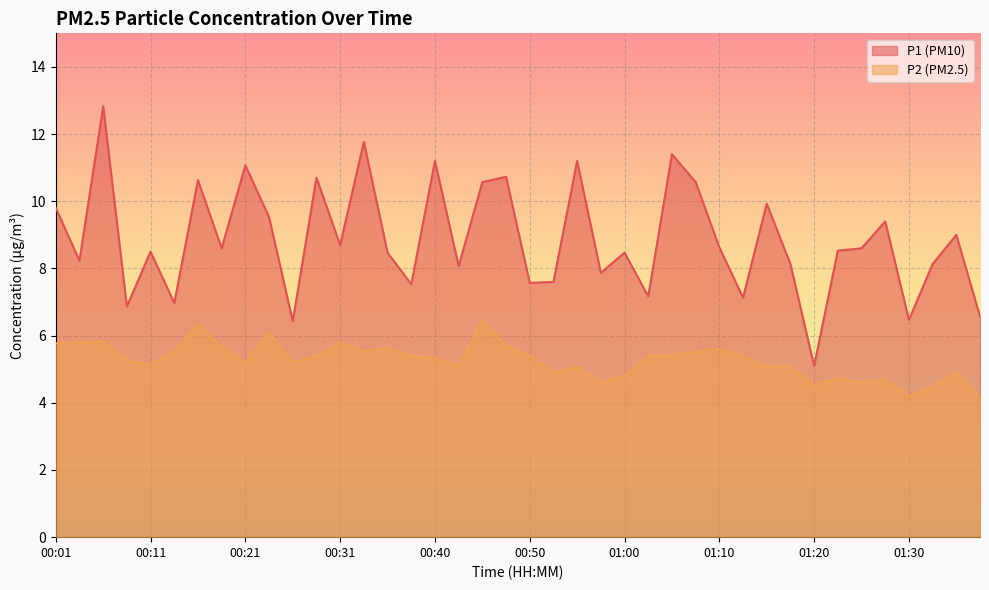

Between 00:33 and 00:40, which series saw the biggest shift?

P1